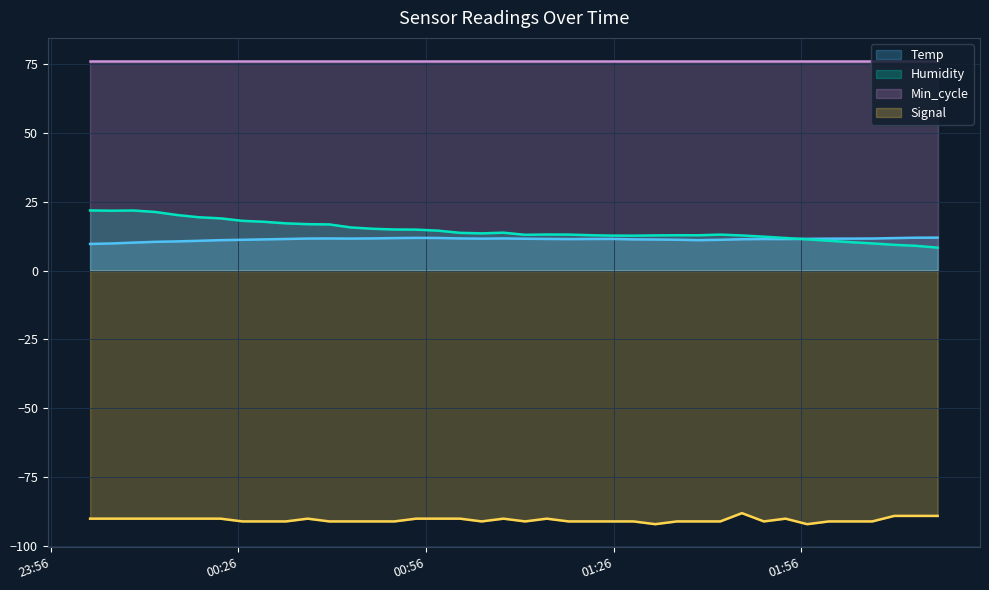

What is the lowest value of the Temp series?

9.7